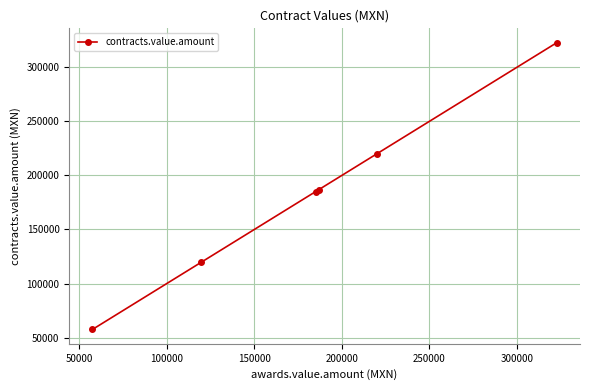

True or false: there are more than 1 points higher than both neighbors.

False